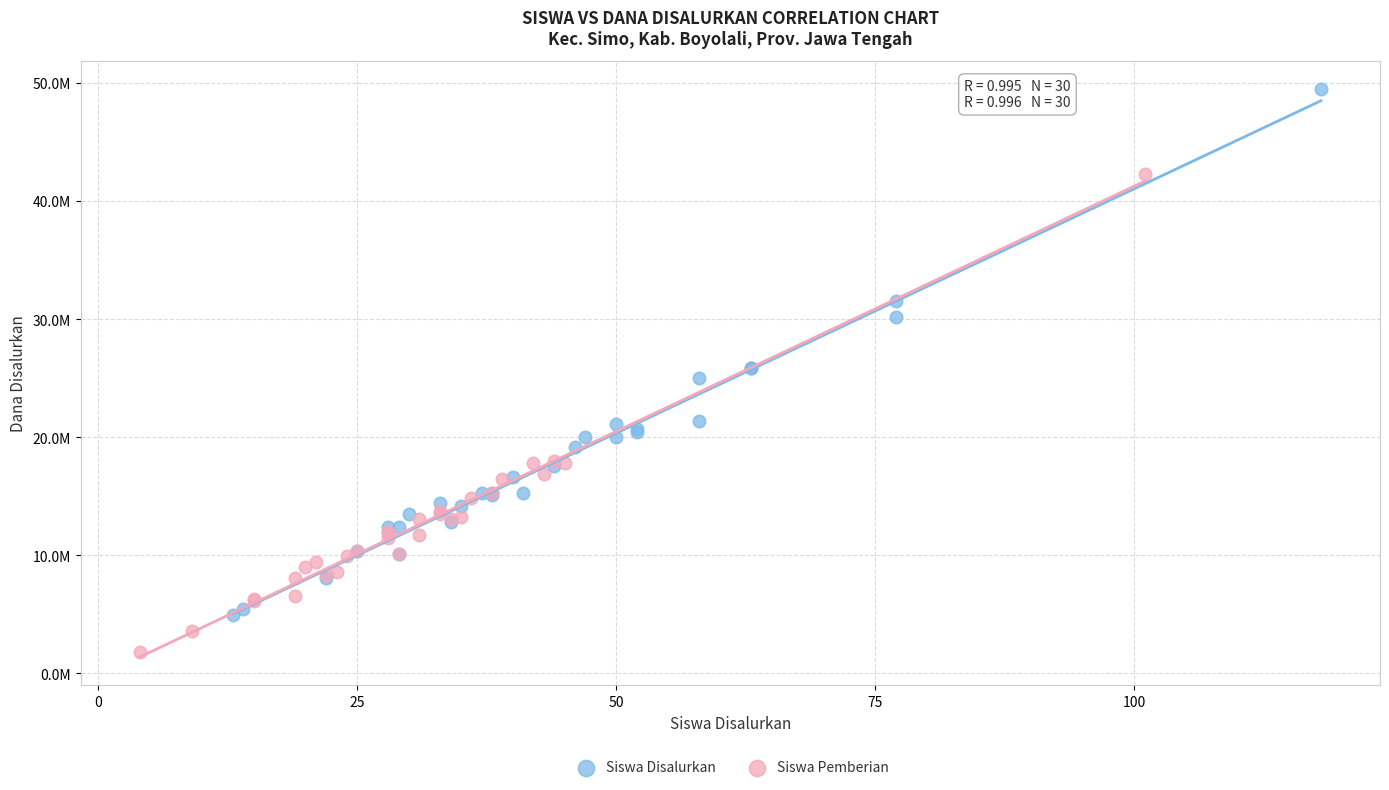

Which series contains the lowest Y value?

Siswa Pemberian